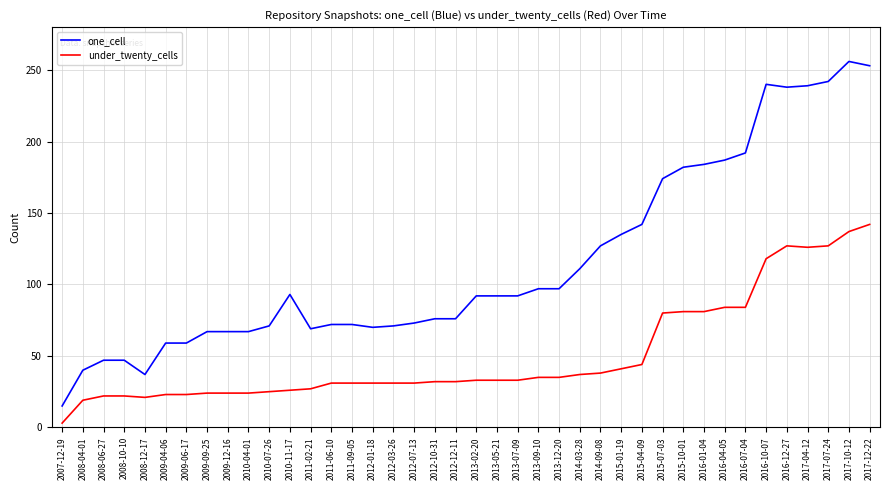

Does the chart have visible grid lines?

Yes